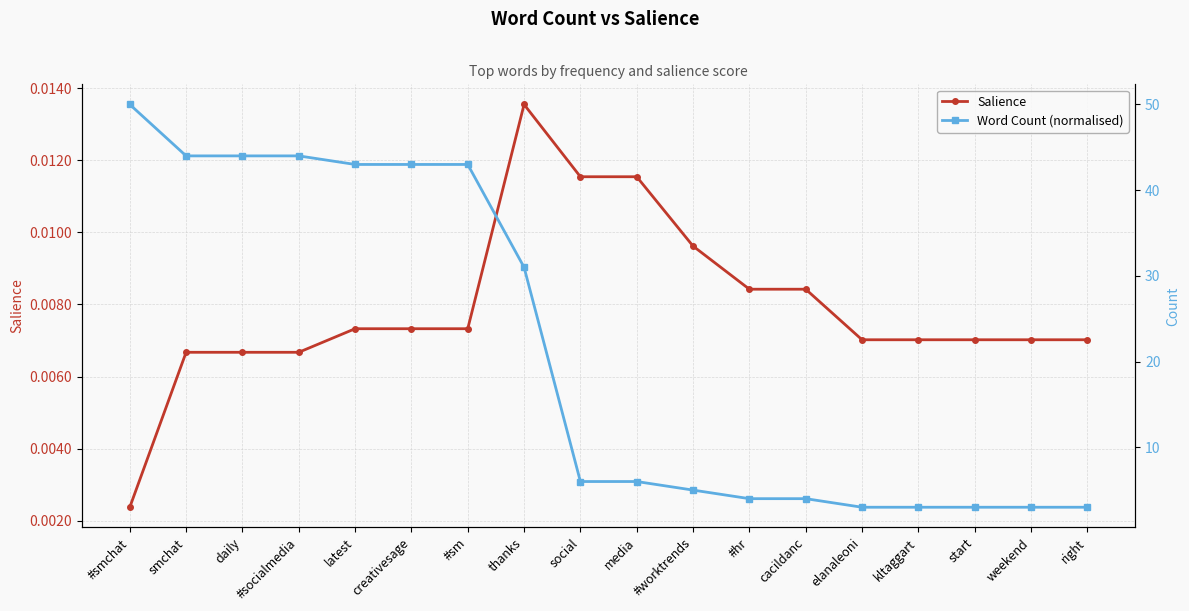

Rank the series at #worktrends from highest to lowest value.

Word Count (normalised), Salience